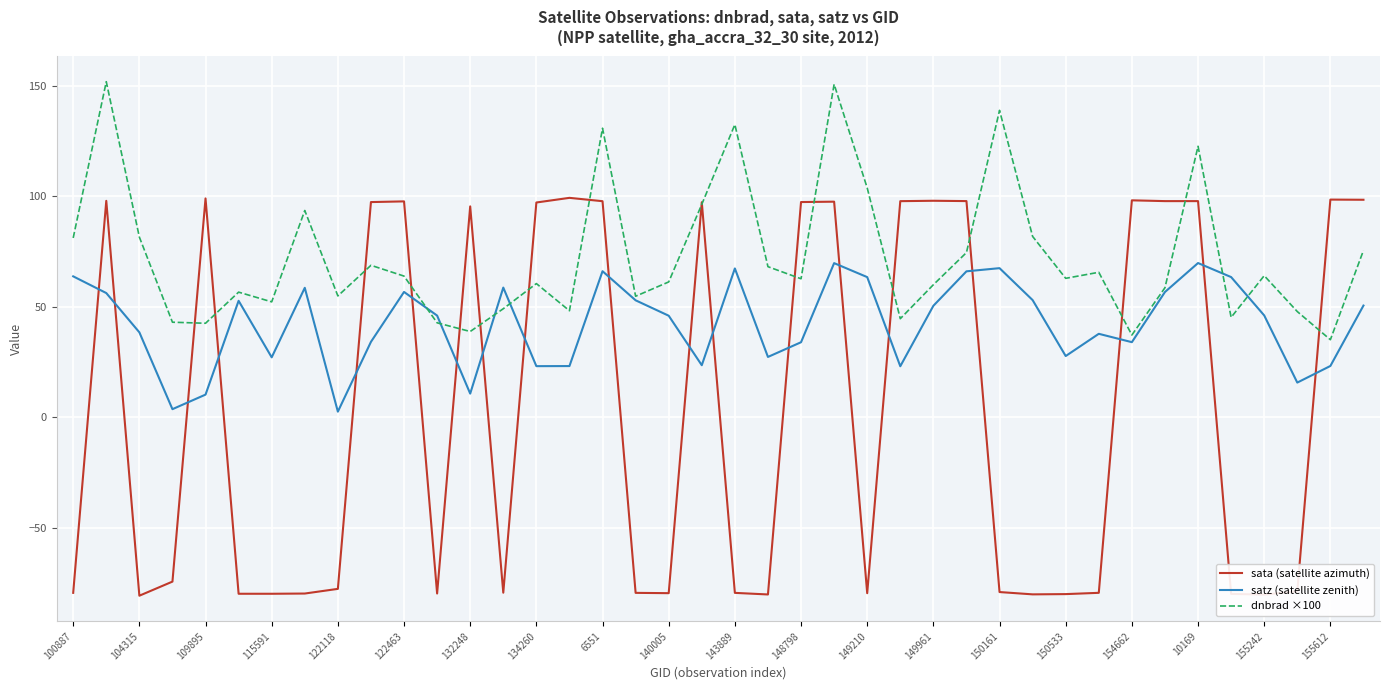

Which series has the largest total across all categories?

dnbrad ×100